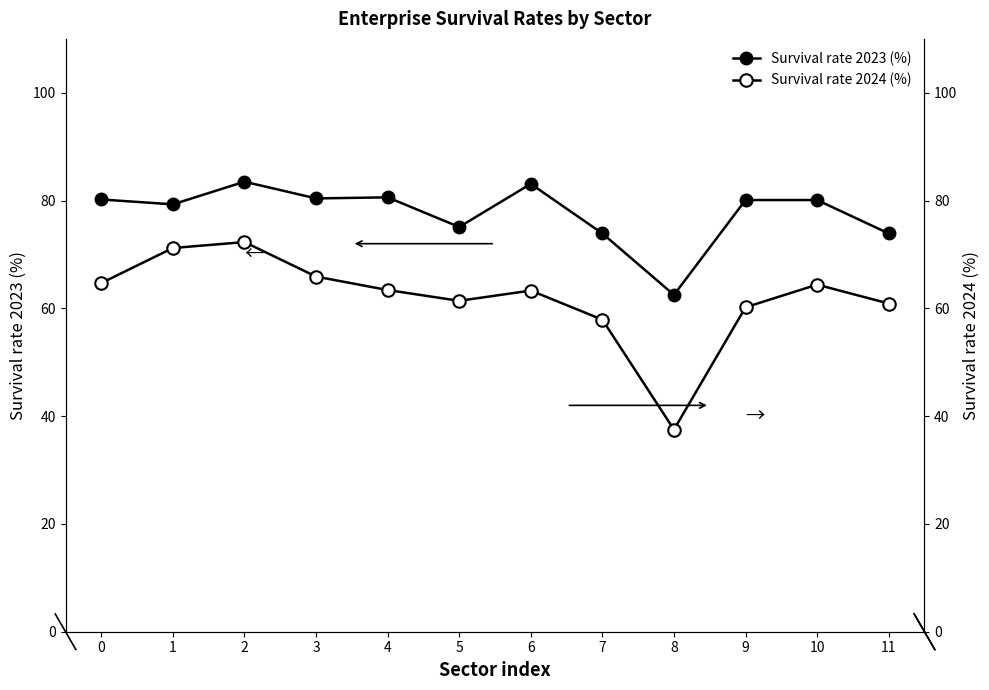

At which category is the sum across all series the highest?

2